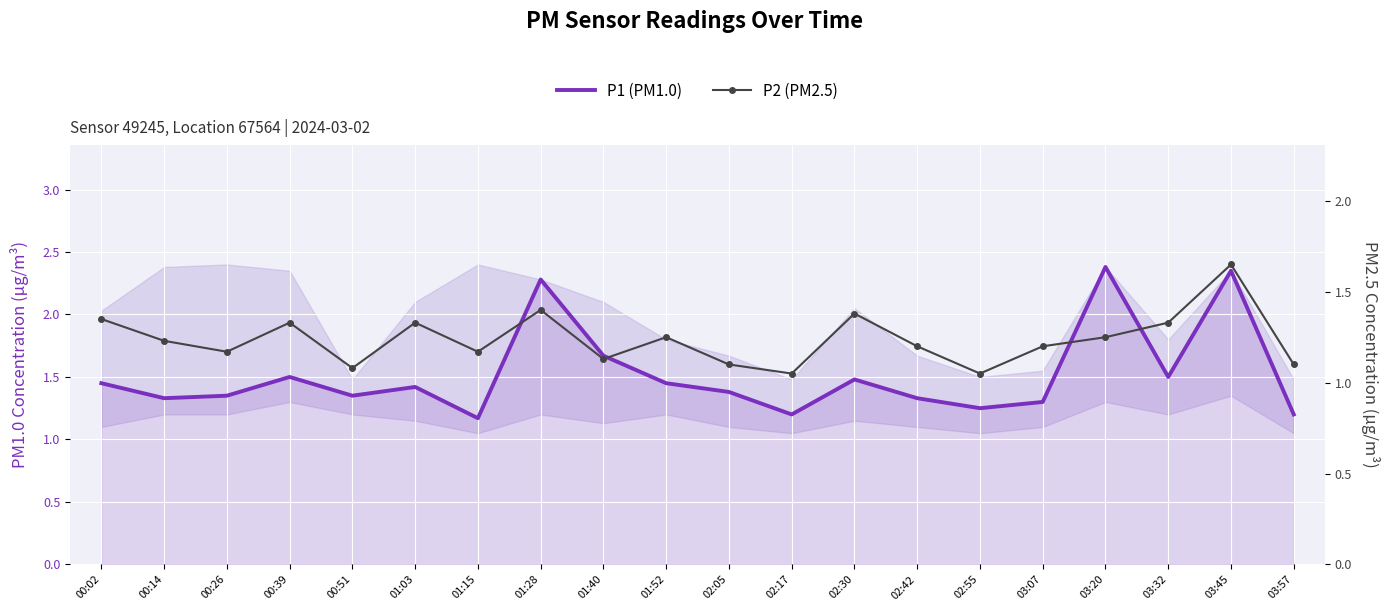

How many lines are shown in the chart?

2